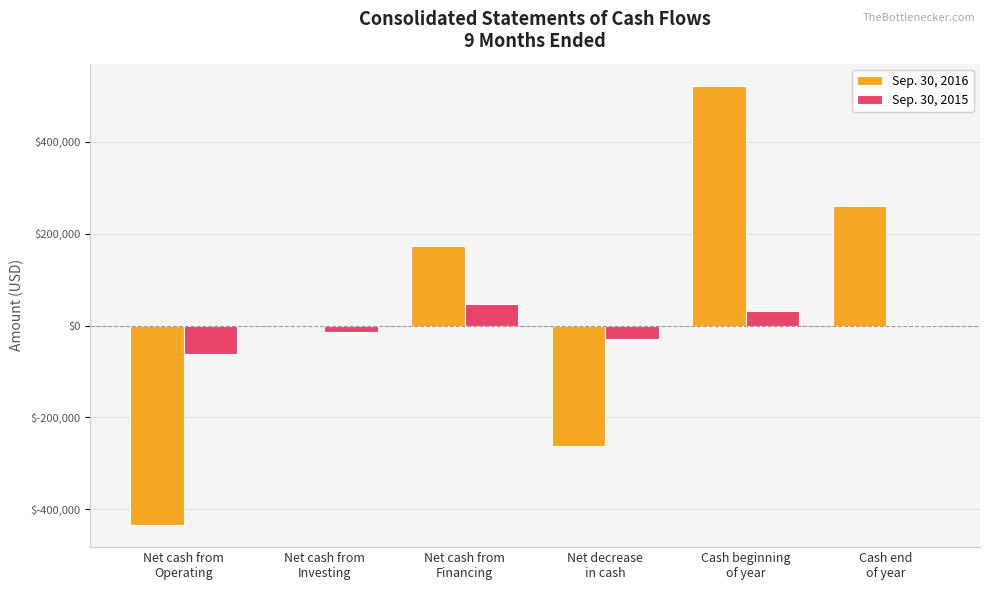

What is the difference between the Sep. 30, 2016 values at Cash end
of year and Net cash from
Investing?

259713